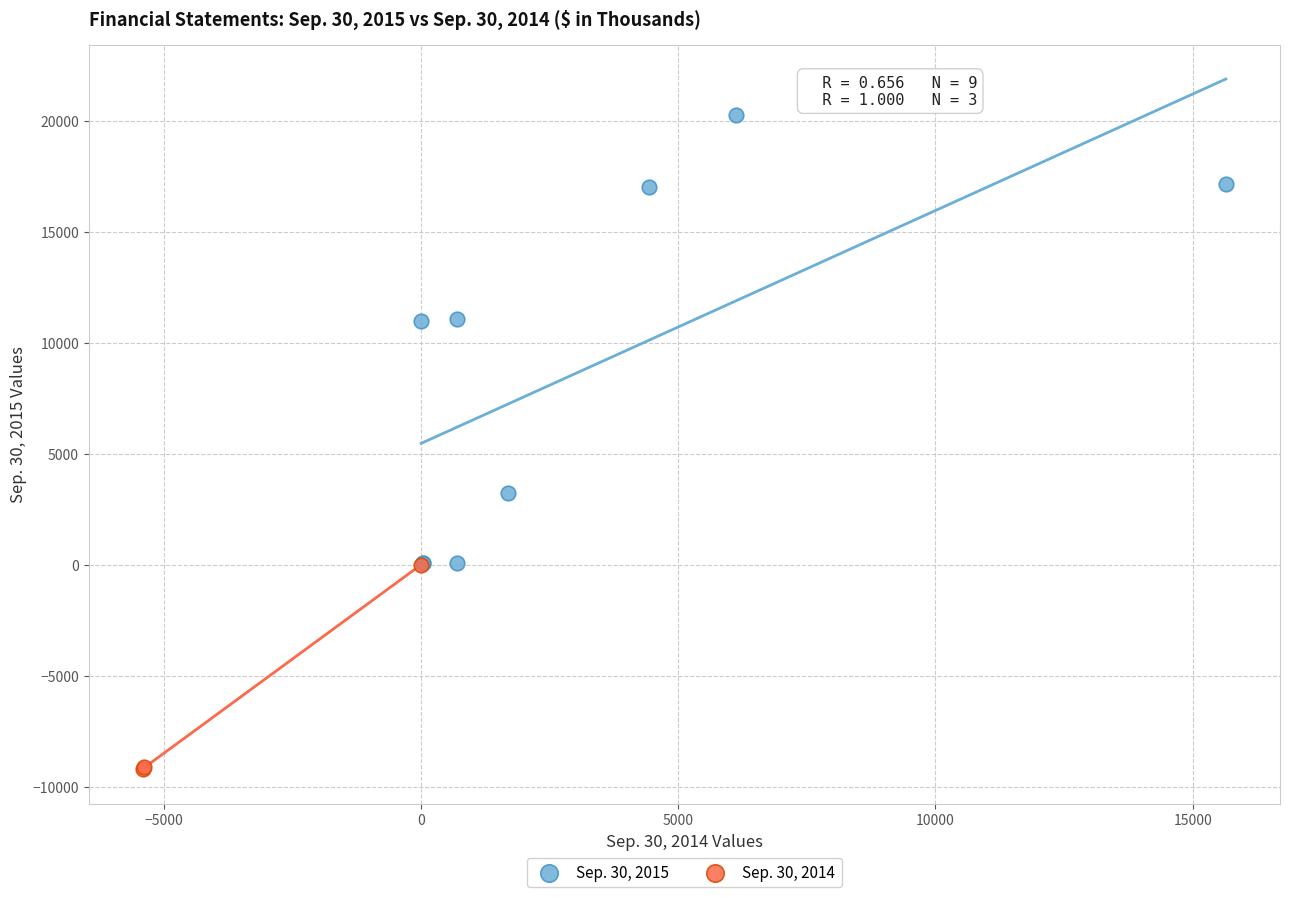

Which series has the largest Y range (max minus min)?

Sep. 30, 2015